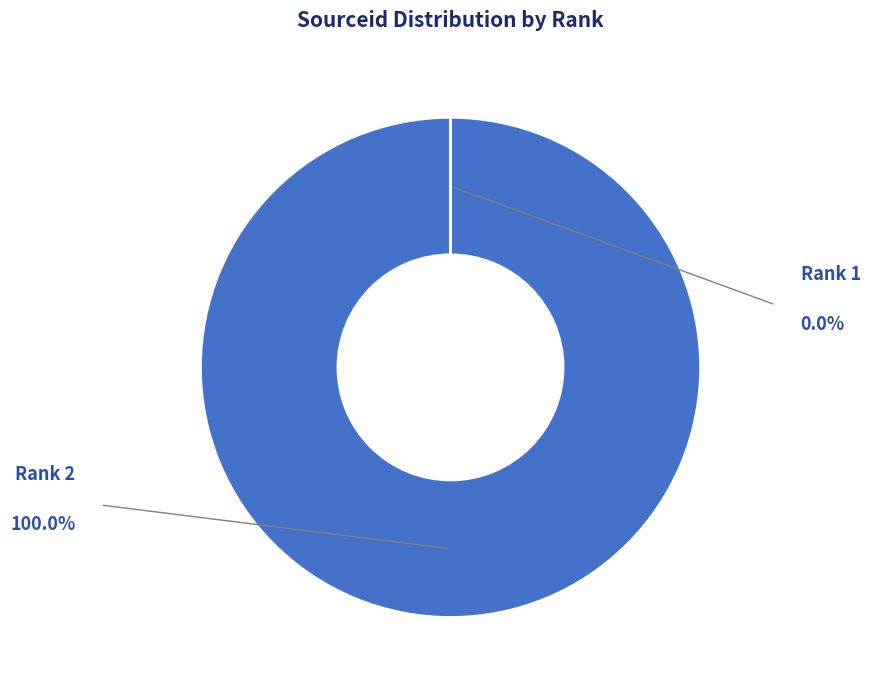

Is there any slice that represents more than half of the pie?

Yes